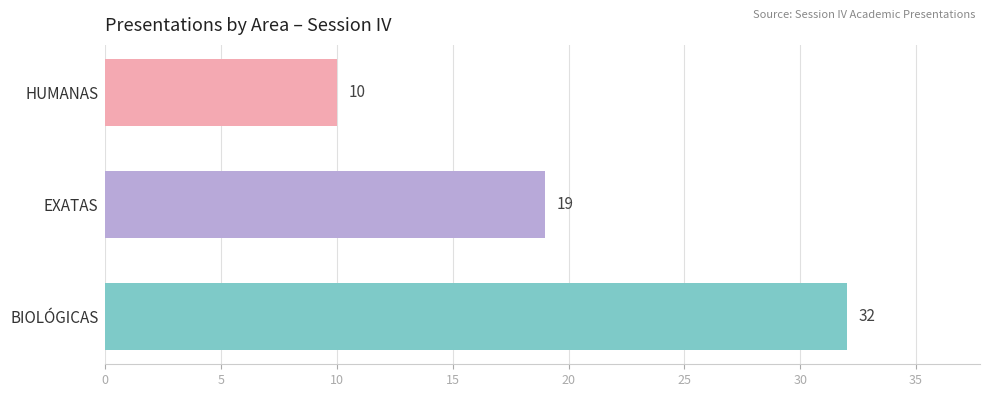

What is the difference between the maximum and second lowest values?

13